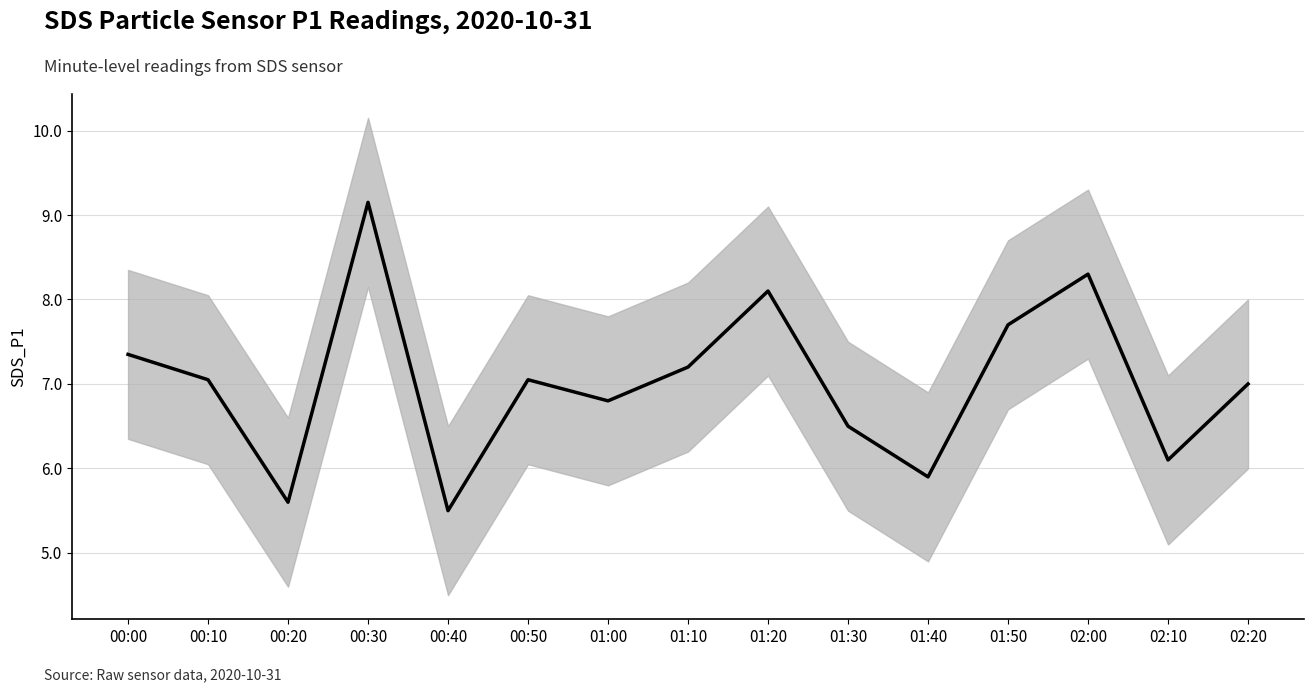

Is this an area chart (filled region under the line)?

No